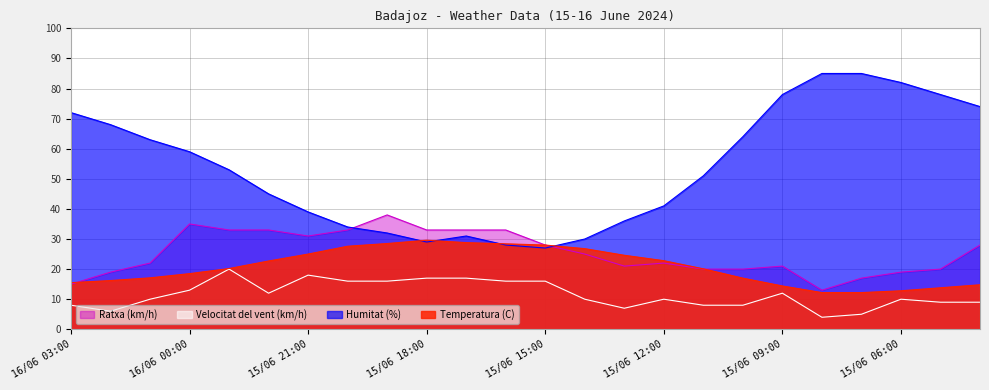

What is the difference between the maximum and minimum values in the Ratxa (km/h) series?

25.0